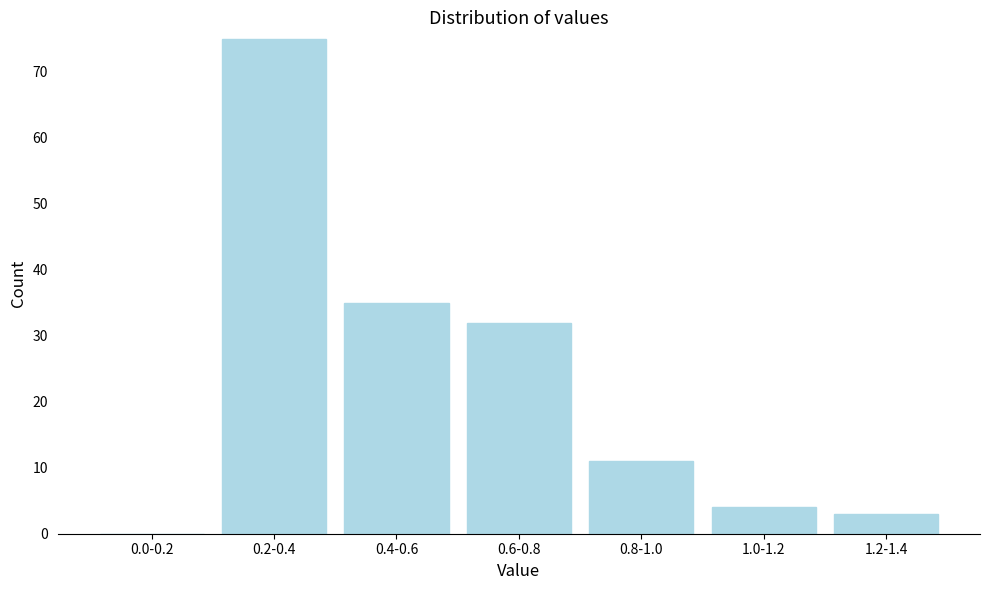

Reading right to left, extract all data points from this chart.

1.2-1.4=3	1.0-1.2=4	0.8-1.0=11	0.6-0.8=32	0.4-0.6=35	0.2-0.4=75	0.0-0.2=0